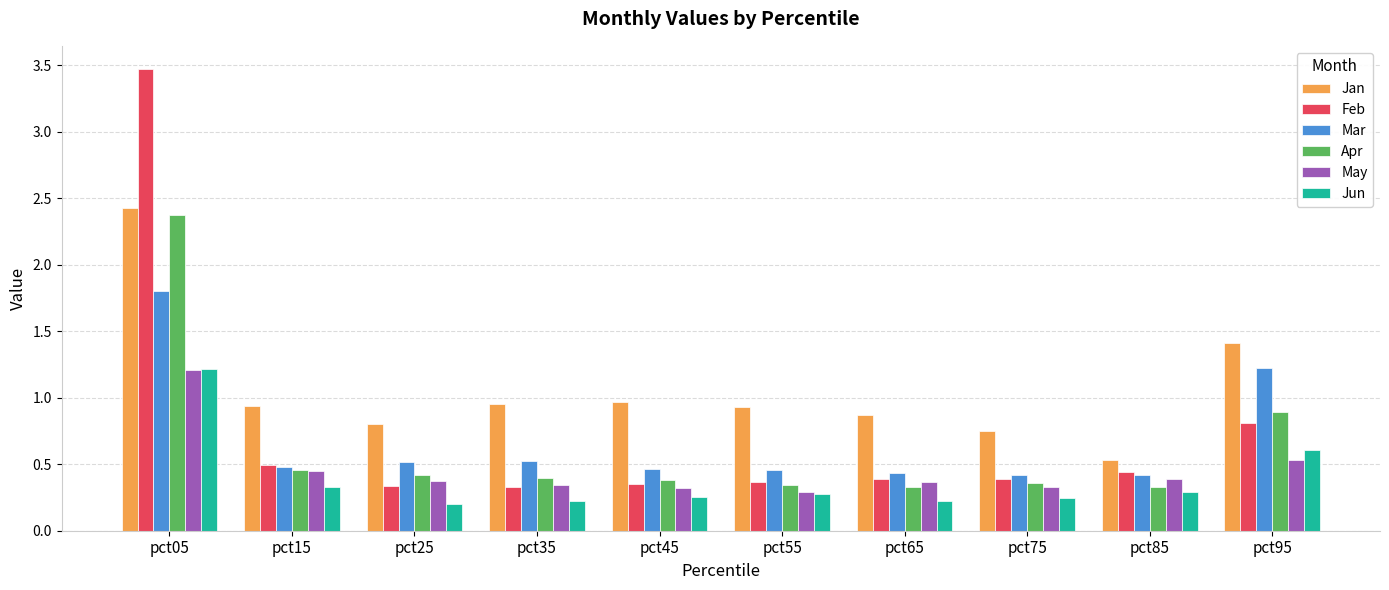

Which series has the largest range (max minus min)?

Feb